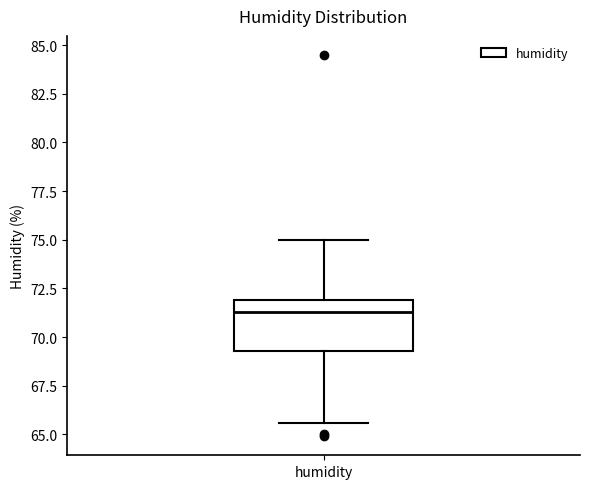

Transcribe this box plot: give where the median line is, the range the box spans, and where the two whiskers end, as read against the y-axis. The values are not printed on the chart, so give them approximately, as read against the axis.

median 71.5, box 69.5 to 72.0, whiskers 65.5 to 75.0